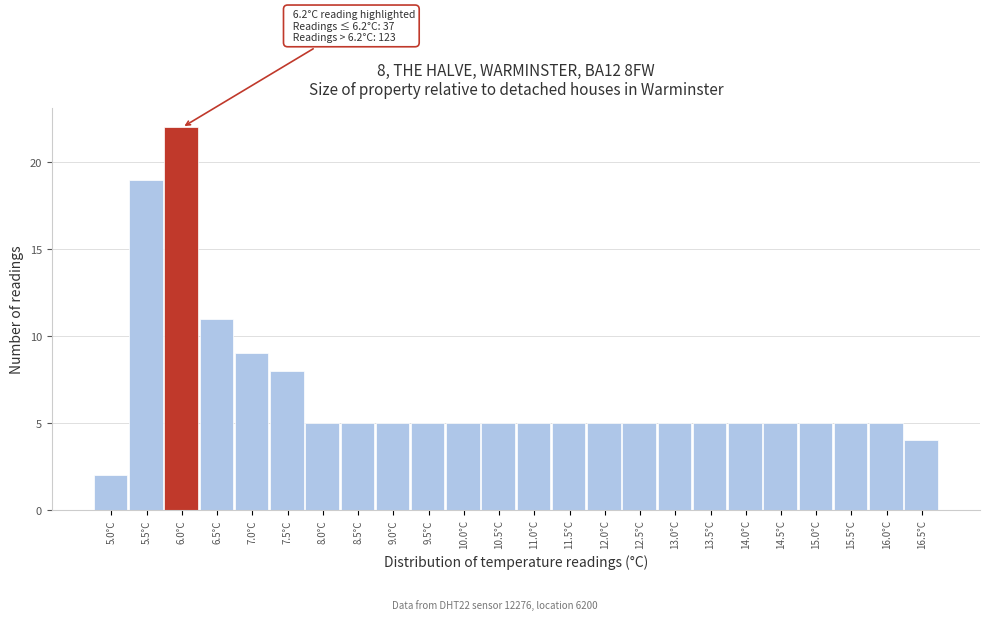

Reading left to right, what are all the values shown in this chart?

2	19	22	11	9	8	5	5	5	5	5	5	5	5	5	5	5	5	5	5	5	5	5	4